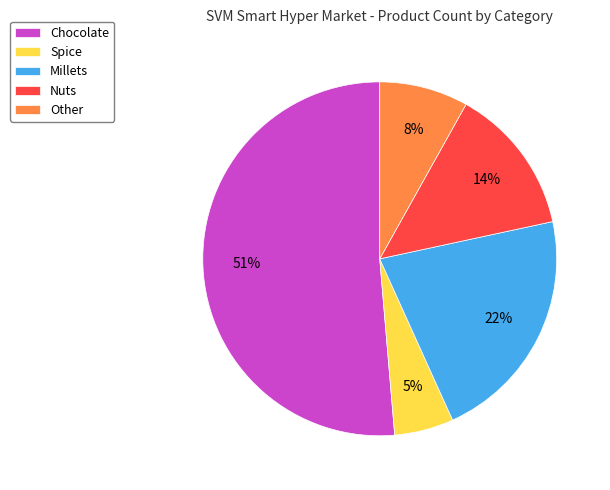

What is the majority slice?

Chocolate